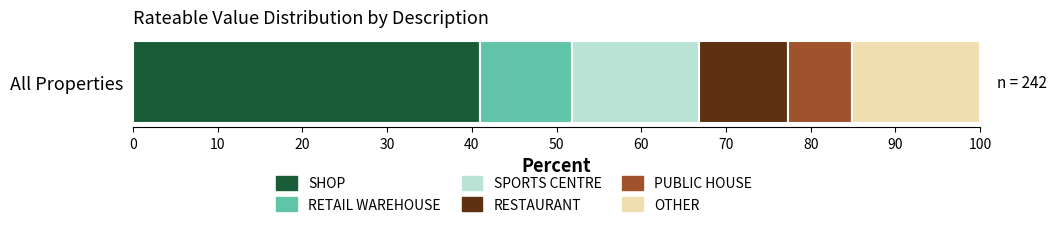

True or false: SHOP has a value of 41.0 at All Properties.

True